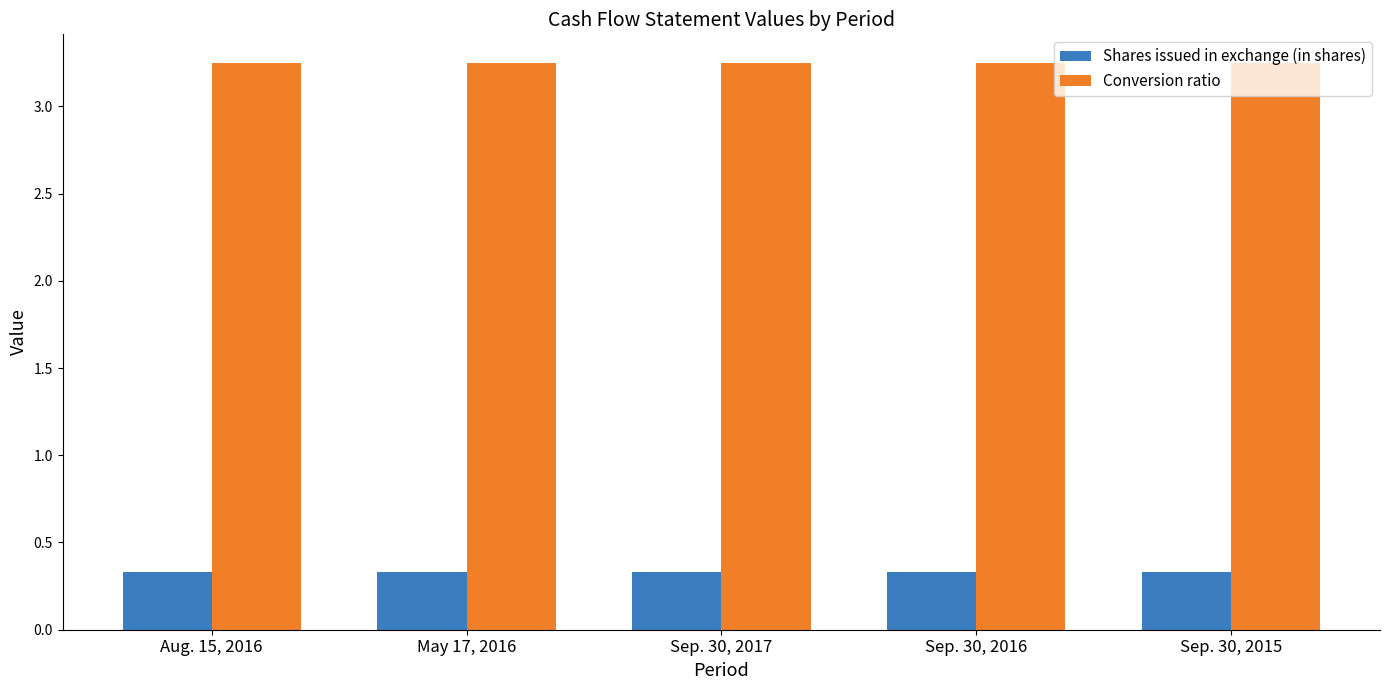

Rank the series by their average value, from highest to lowest.

Conversion ratio, Shares issued in exchange (in shares)